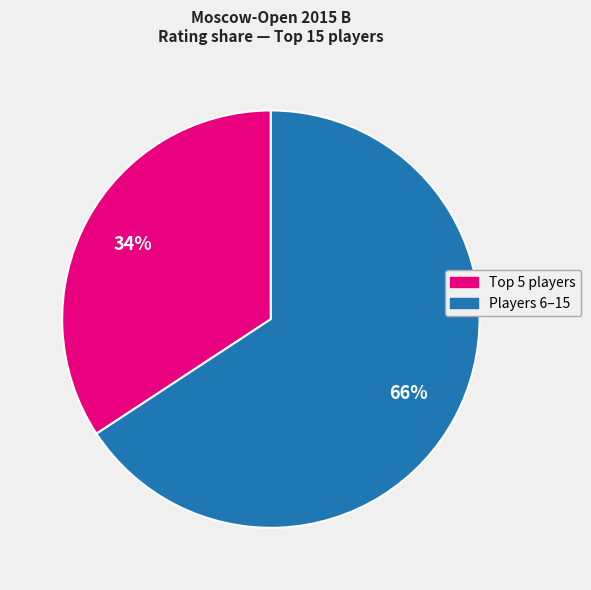

How many slices are in this pie chart?

2